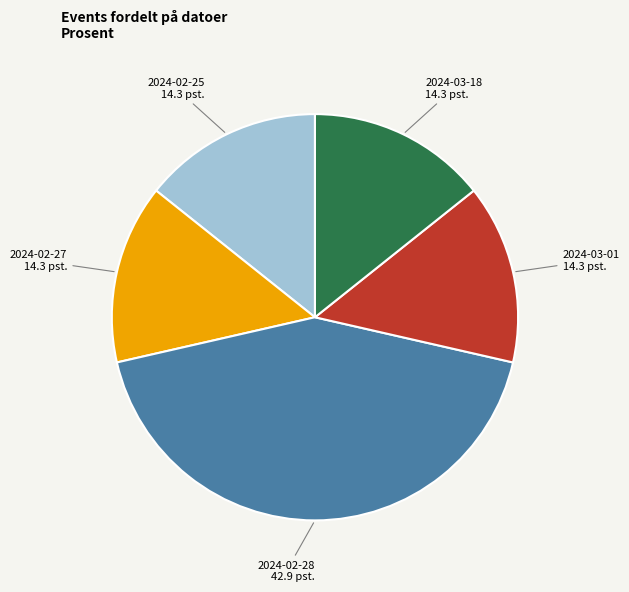

Do 2024-03-01 and 2024-02-25 together represent more than half of the pie?

No